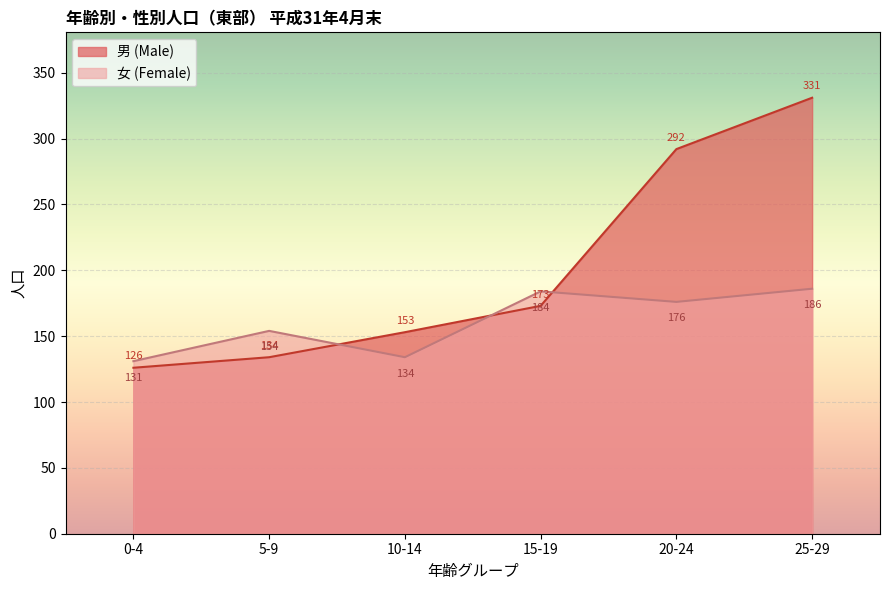

At which label does 男 (Male) first exceed 173?

20-24